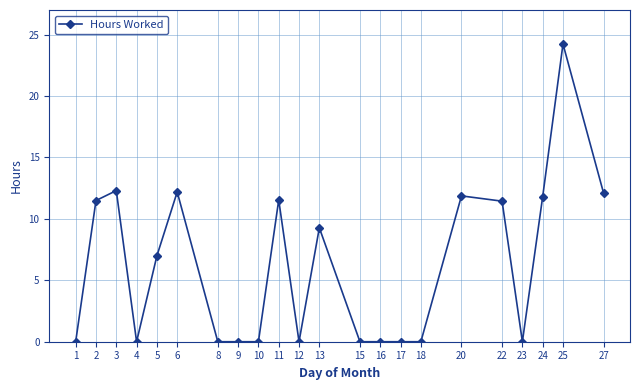

Between 10 and 6, which is larger?

6